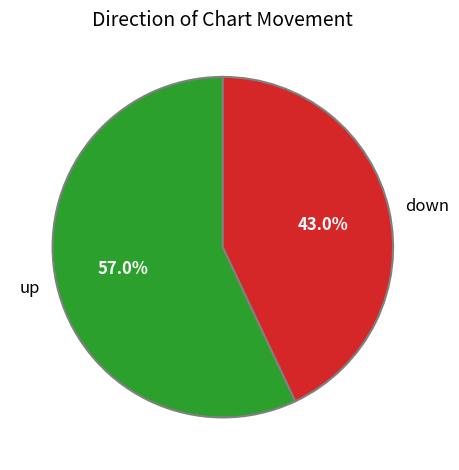

How many slices are in this pie chart?

2